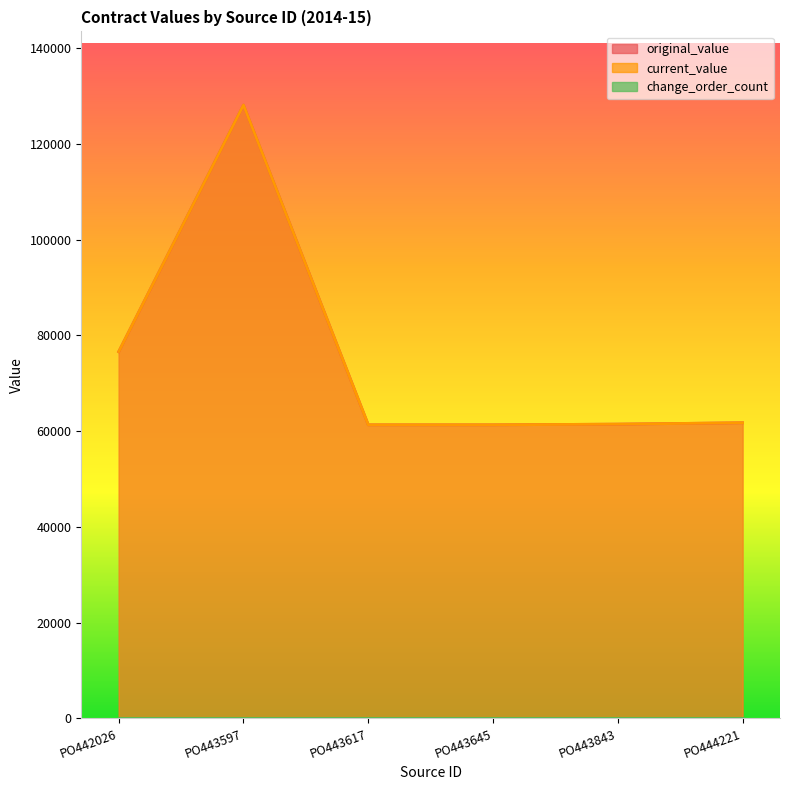

True or false: current_value has more than 2 interior local peaks.

False